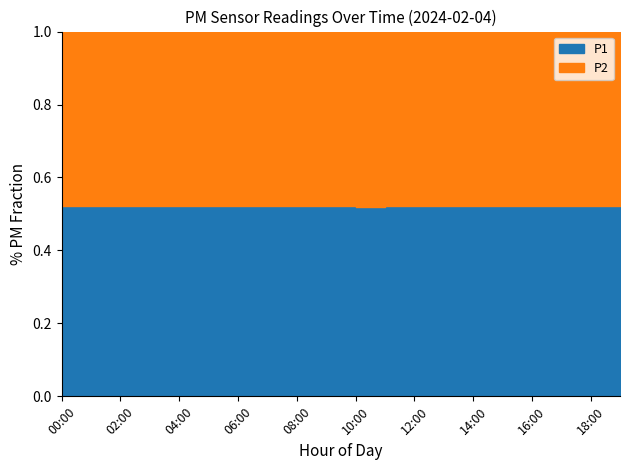

What is the value of the P2 point at the 9th from the left?

2.5